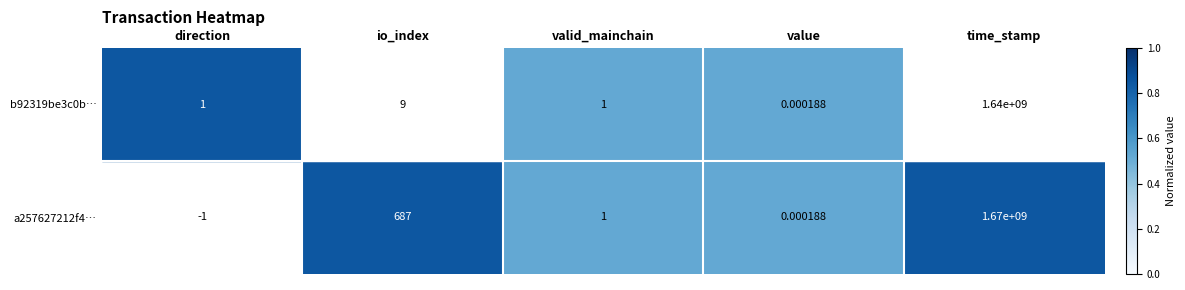

Between direction and valid_mainchain, which series saw the biggest shift?

a257627212f4…